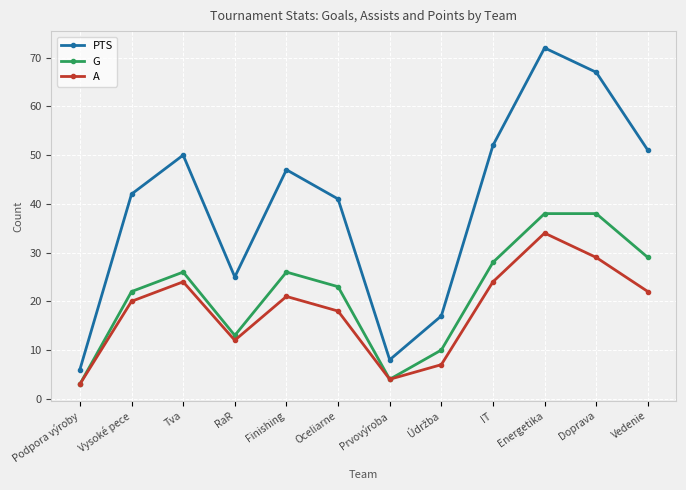

What is the approximate value of PTS at RaR?

25